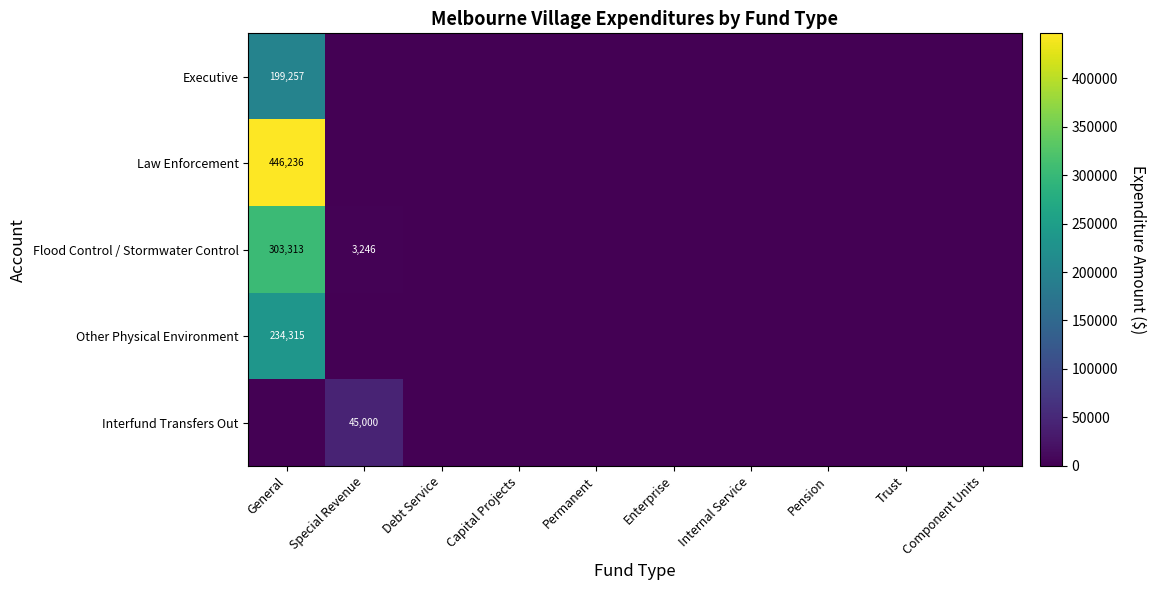

The value of Executive at General is 199257. True or false?

True